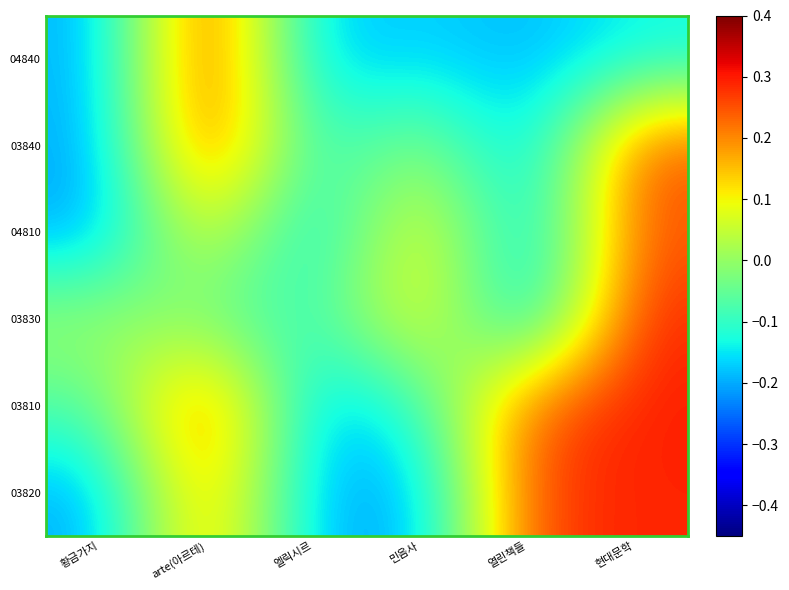

Where does the 04840 series first go above 0?

arte(아르테)